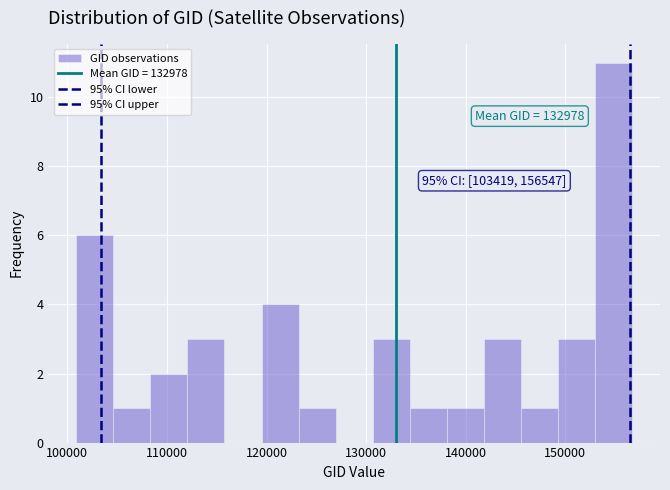

Around what value on the x-axis is the tallest bar? Give the approximate position of its centre, as read against the axis.

155000